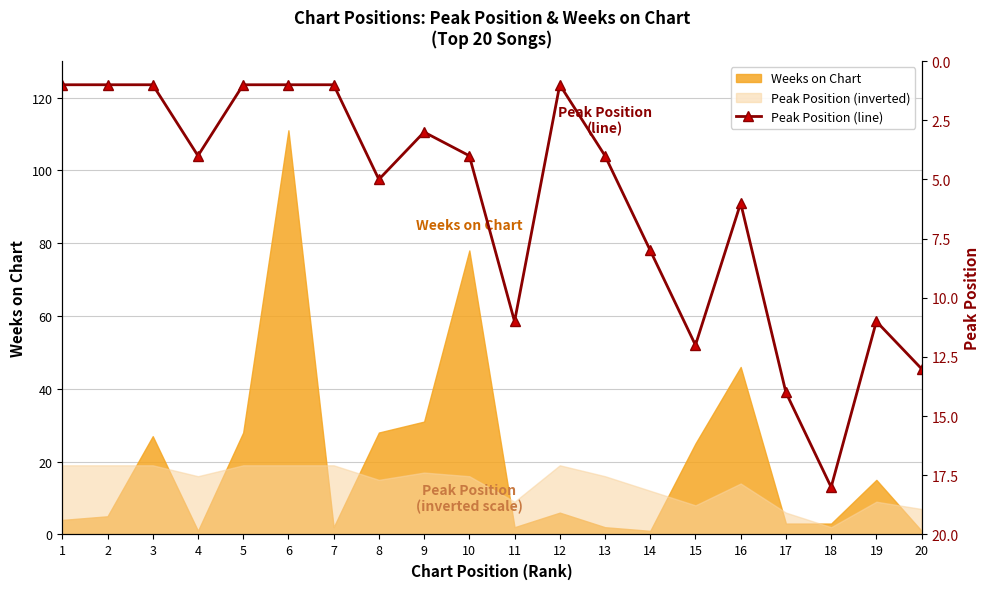

What is the difference between the maximum and minimum values?

17